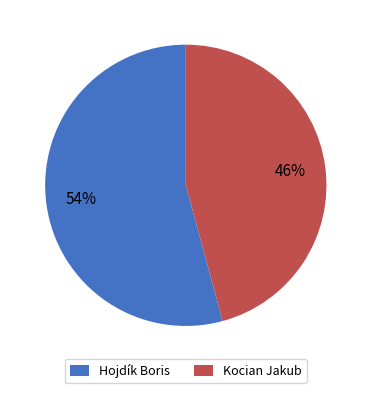

Approximately how many times larger is the value at Hojdík Boris compared to Kocian Jakub?

1.2